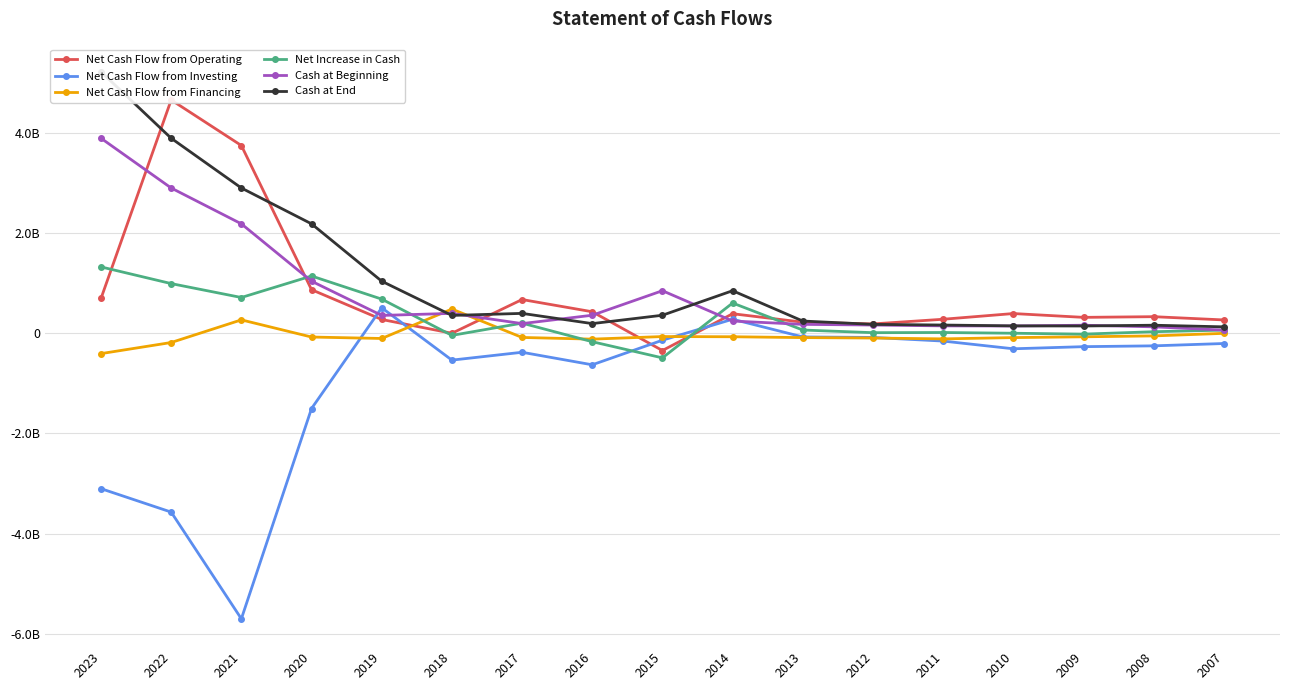

Is the value of Net Cash Flow from Investing at 2020 greater than the value of Cash at Beginning at 2015?

No